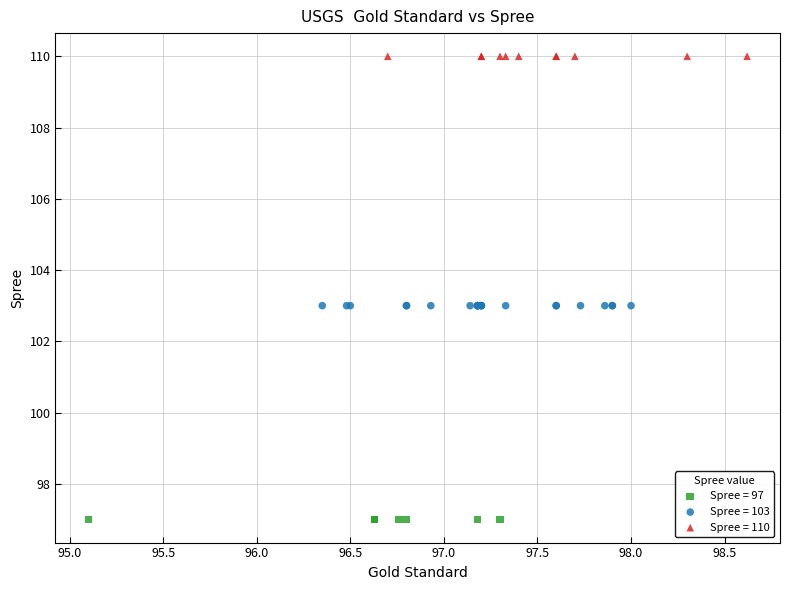

Which series contains the highest Y value?

Spree = 110